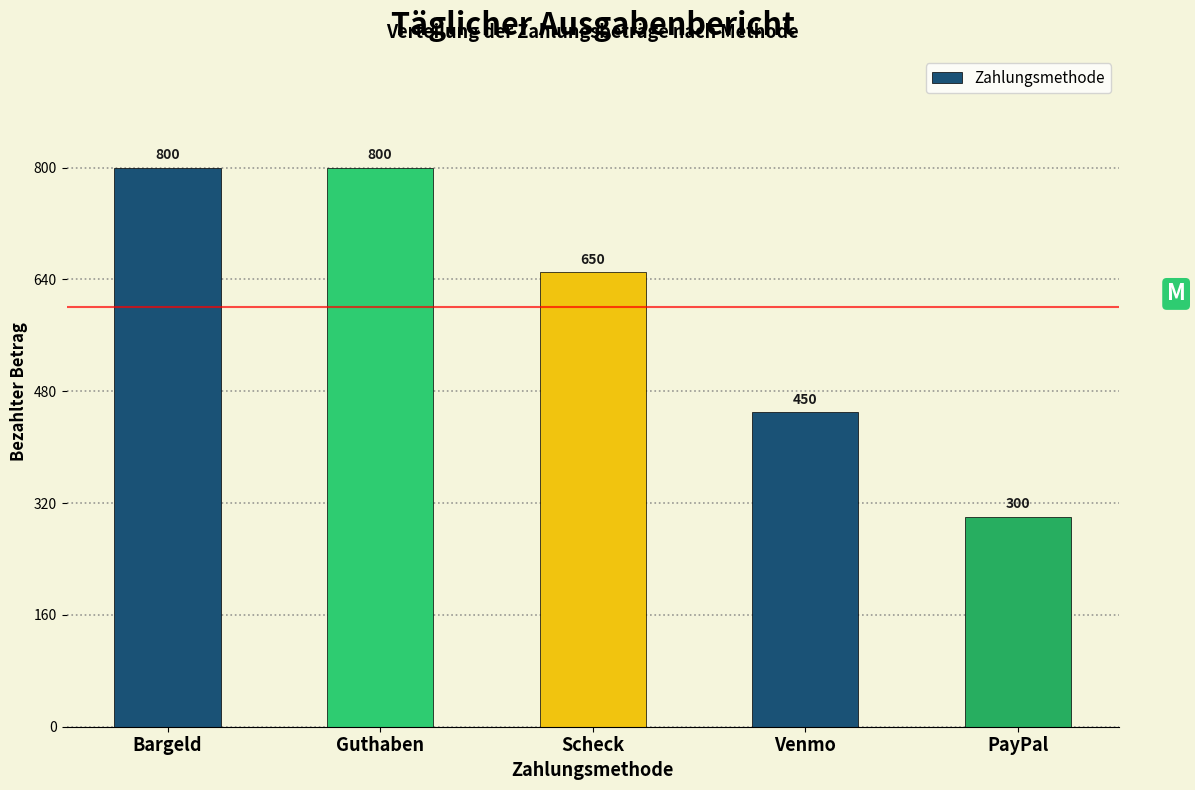

Reading left to right, extract all data points from this chart.

Bargeld=800	Guthaben=800	Scheck=650	Venmo=450	PayPal=300